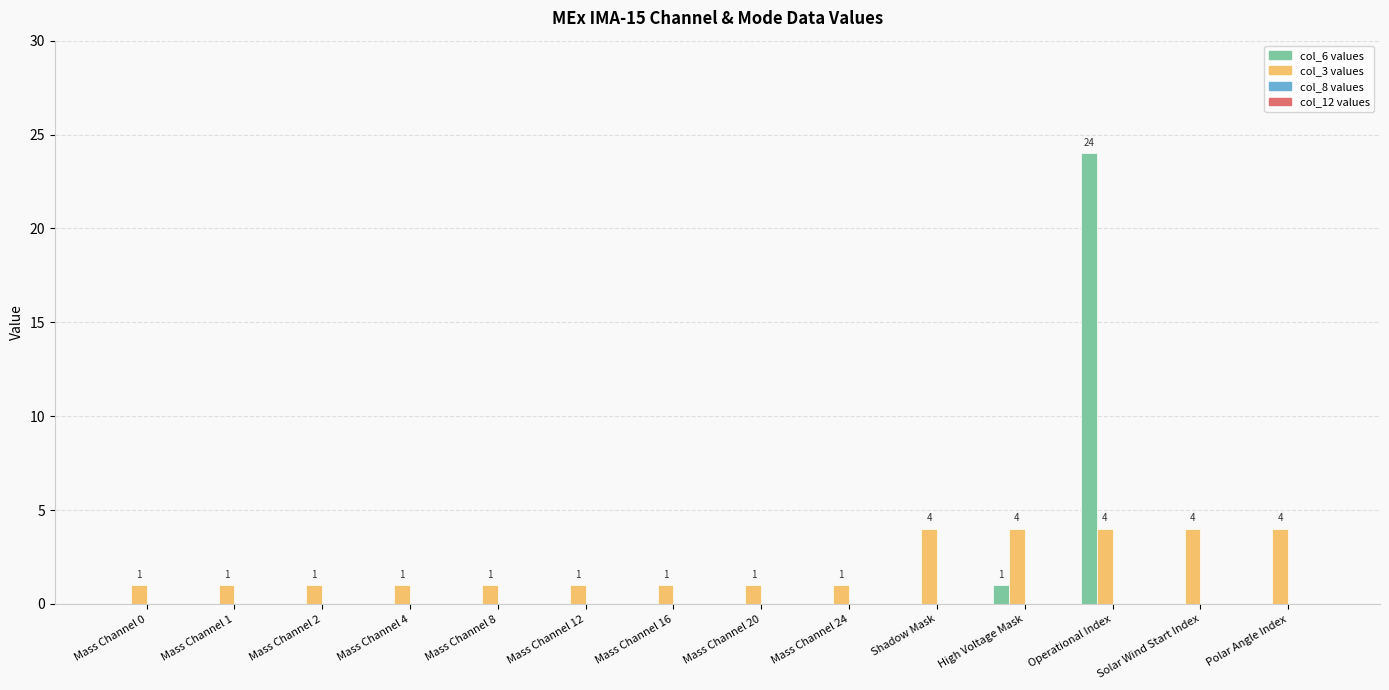

Which series changed the most between Mass Channel 1 and Solar Wind Start Index?

col_3 values